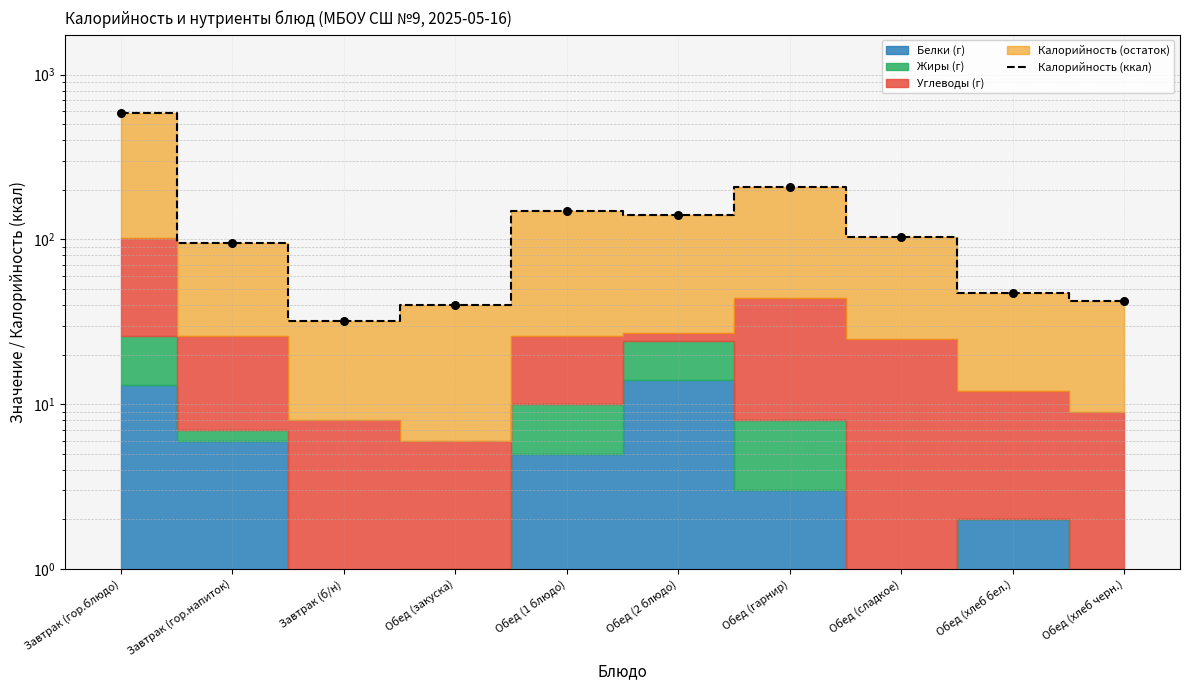

What is the ratio of the value at Завтрак (б/н) to the value at Обед (закуска)?

0.8